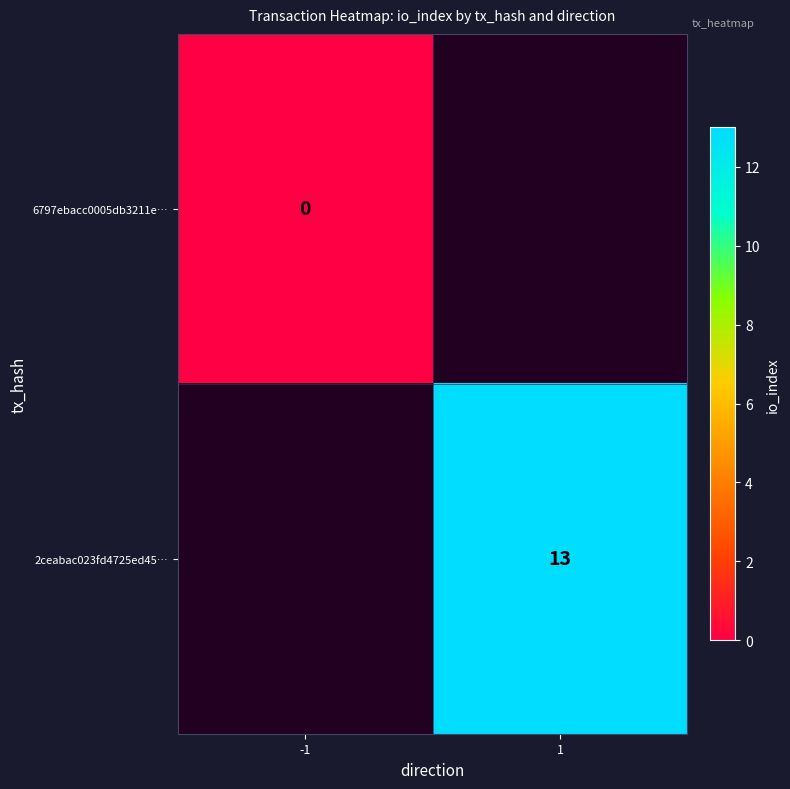

Is the value of 6797ebacc0005db3211e… at -1 greater than the value of 2ceabac023fd4725ed45… at 1?

No